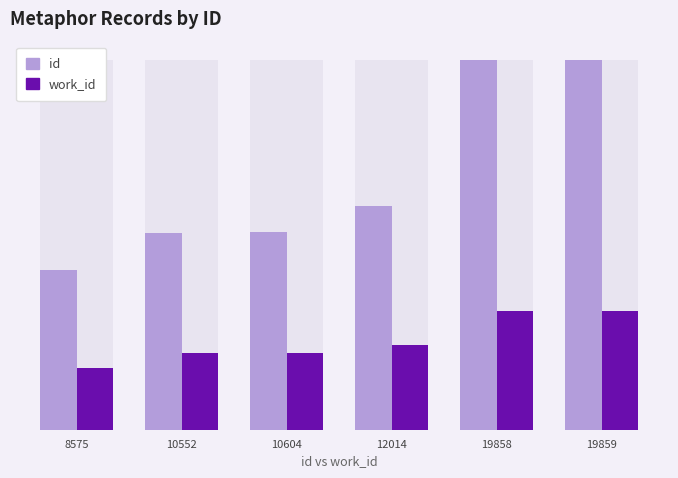

Which has a higher value, 8575 or 10604?

10604